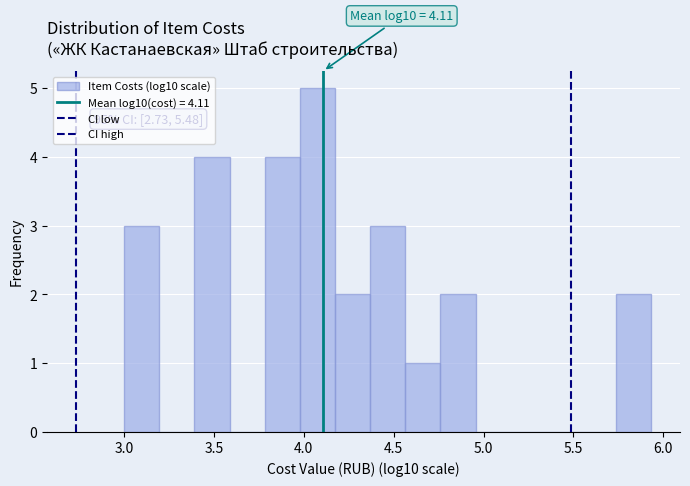

Read against the x-axis, roughly where is the centre of the tallest bar?

4.10